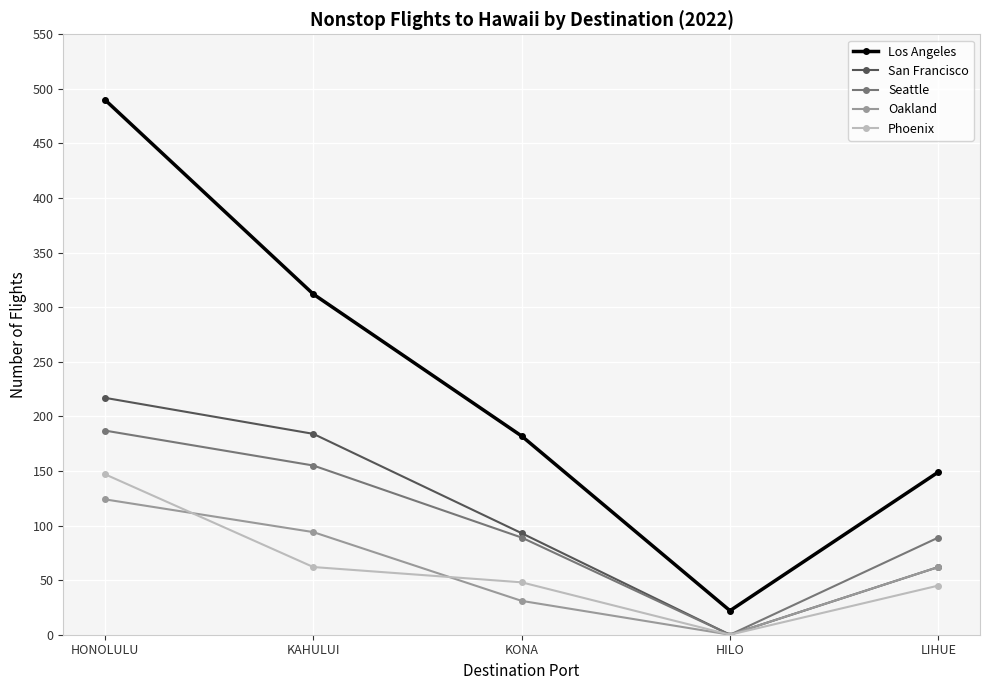

True or false: Los Angeles and Seattle intersect in this chart.

False